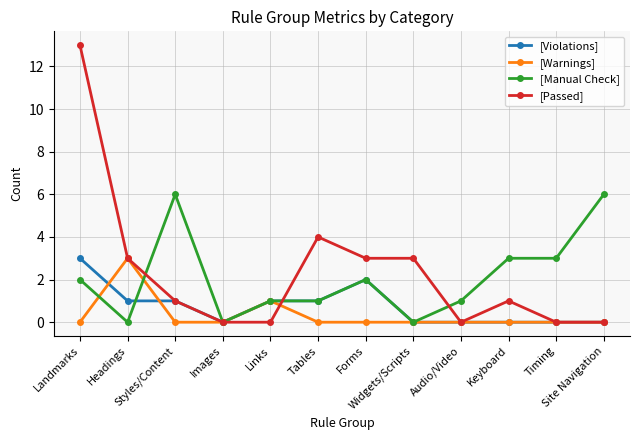

What is the value of the [Violations] point at the 7th from the left?

2